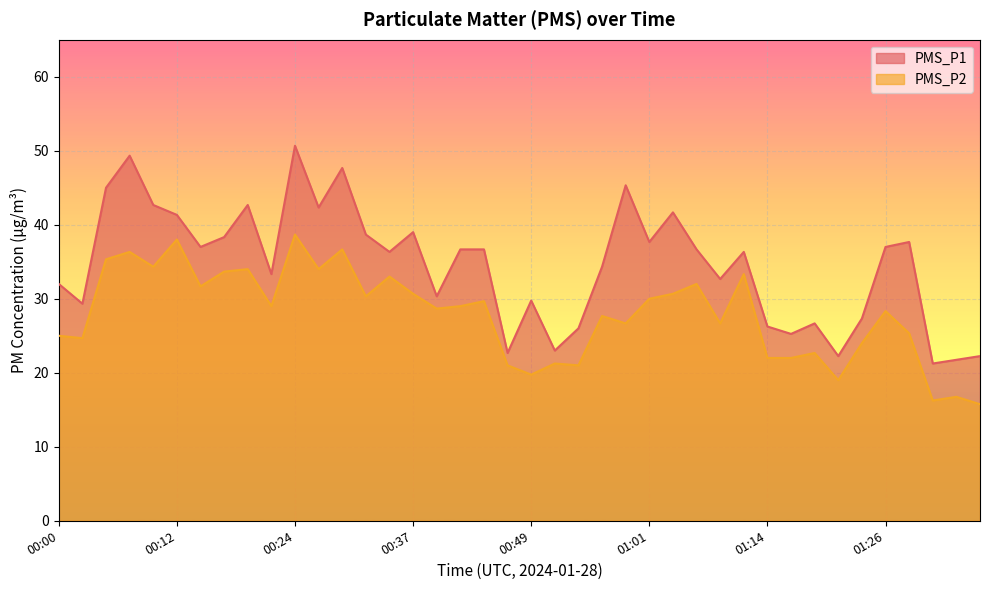

True or false: PMS_P1 and PMS_P2 intersect in this chart.

False